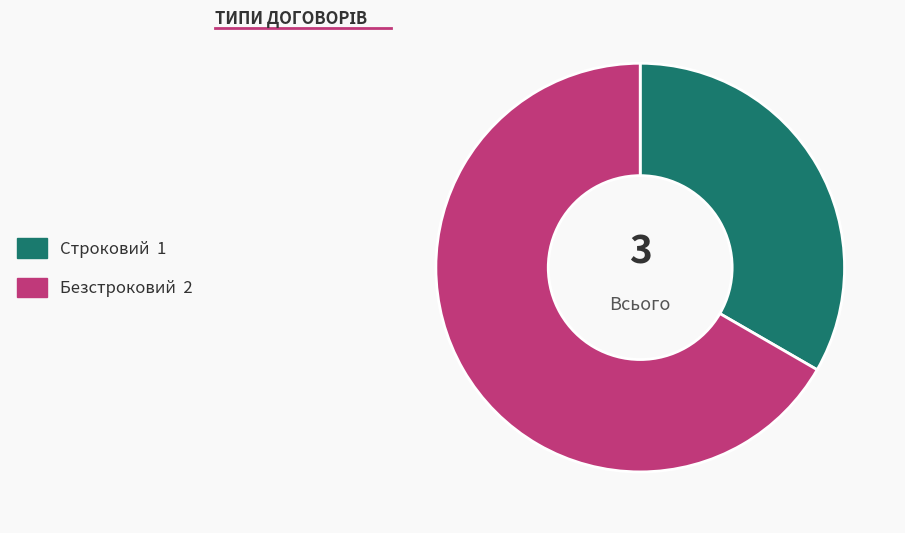

Which category has the smallest portion of the pie?

Строковий